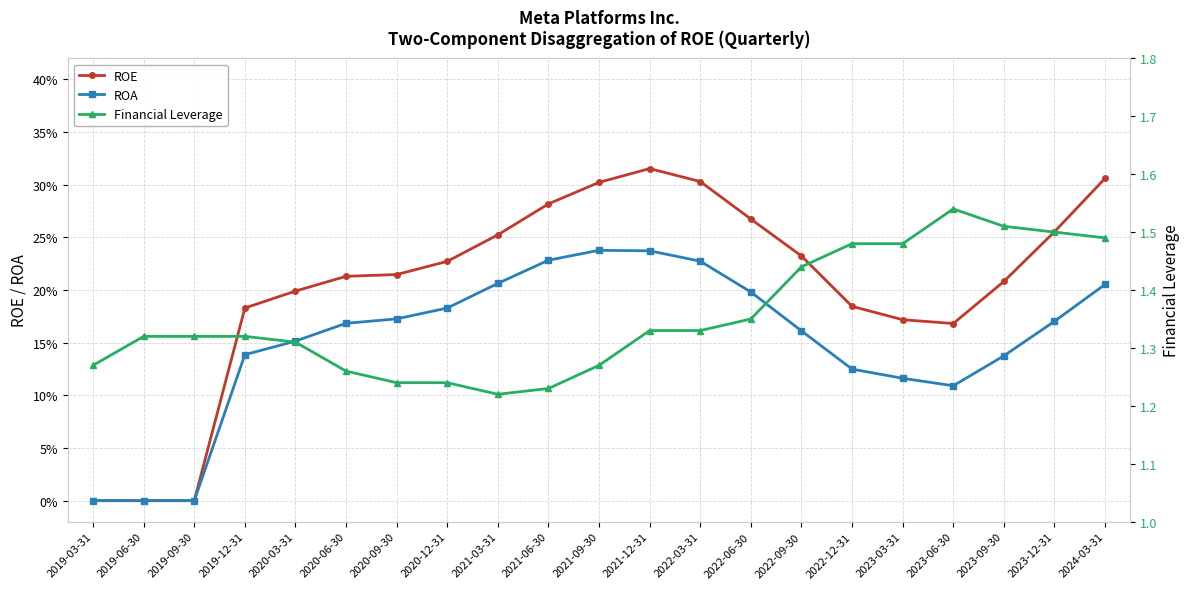

What is the sum of all Financial Leverage values?

28.4